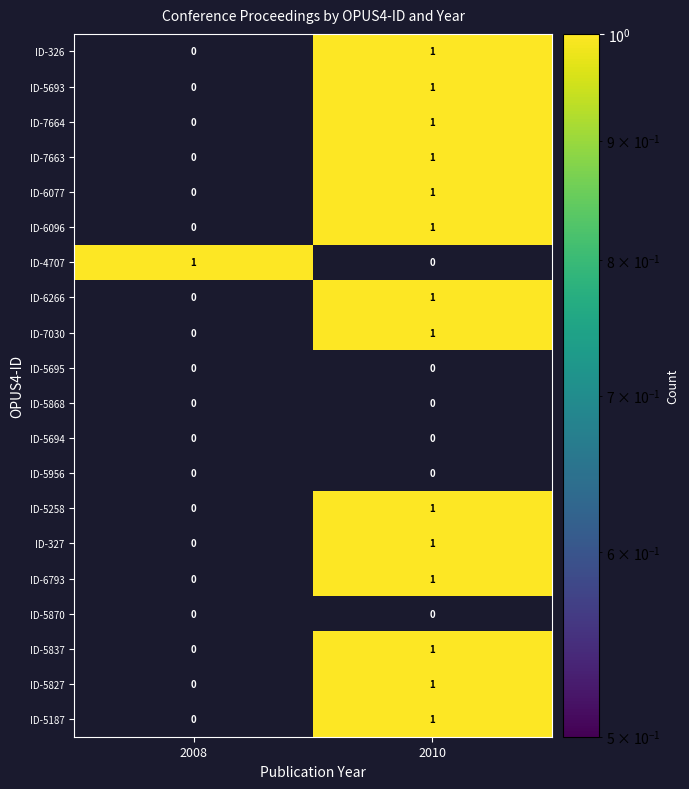

Is it true that ID-5837 equals 1 at 2010?

True